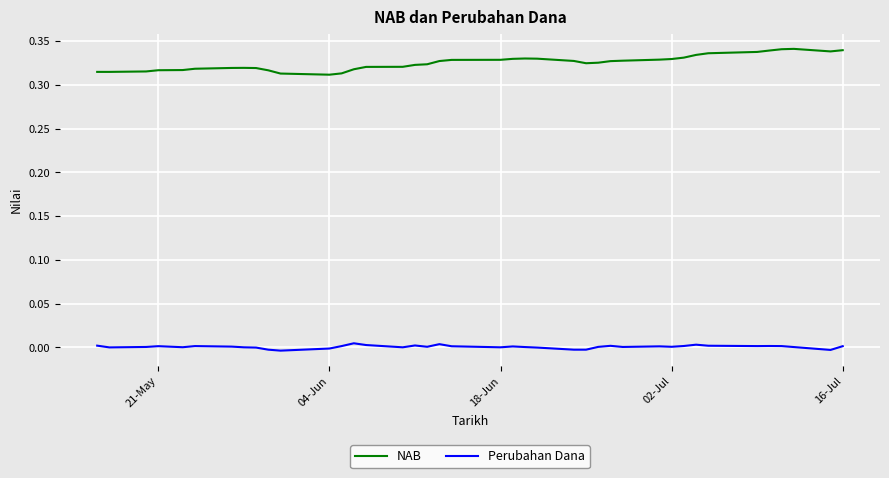

Rank the series by their average value, from lowest to highest.

Perubahan Dana, NAB